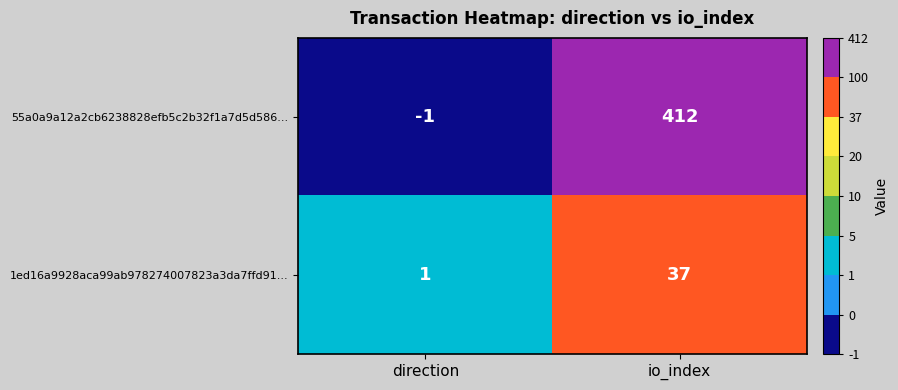

True or false: 1ed16a9928aca99ab978274007823a3da7ffd91... has a value of 1 at direction.

True